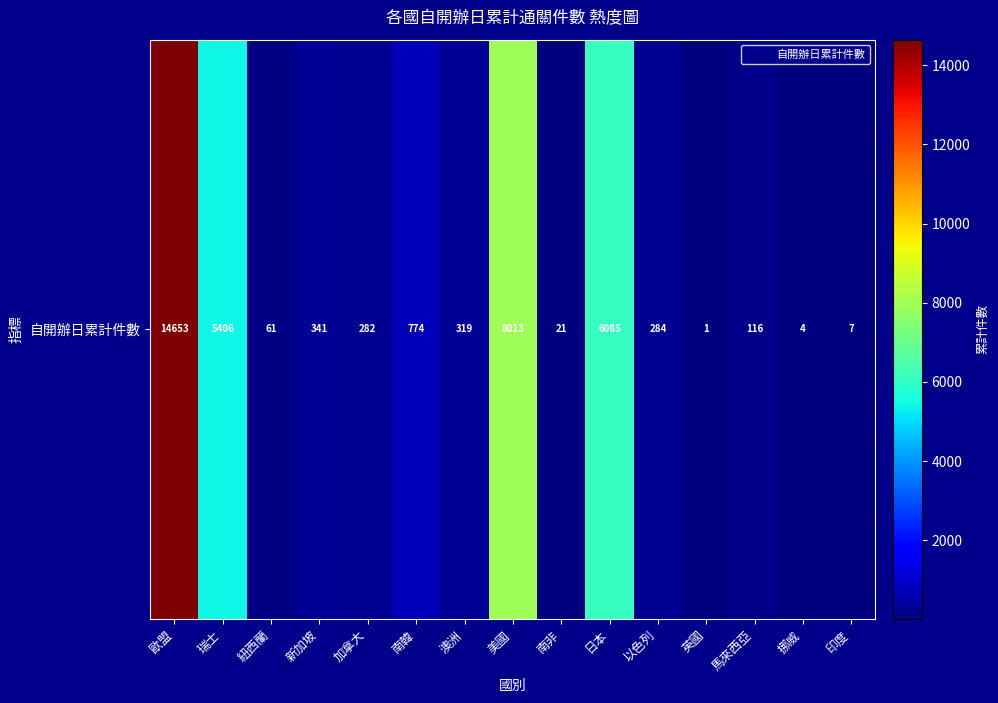

The value at 瑞士 is 5406. True or false?

True